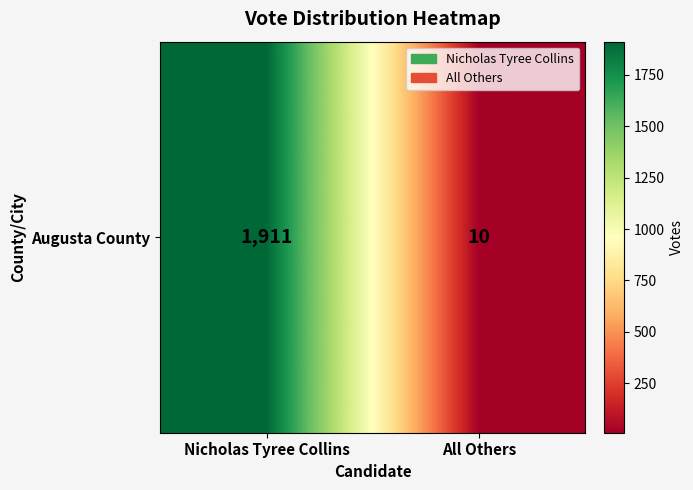

The value at Nicholas Tyree Collins is 1911. True or false?

True